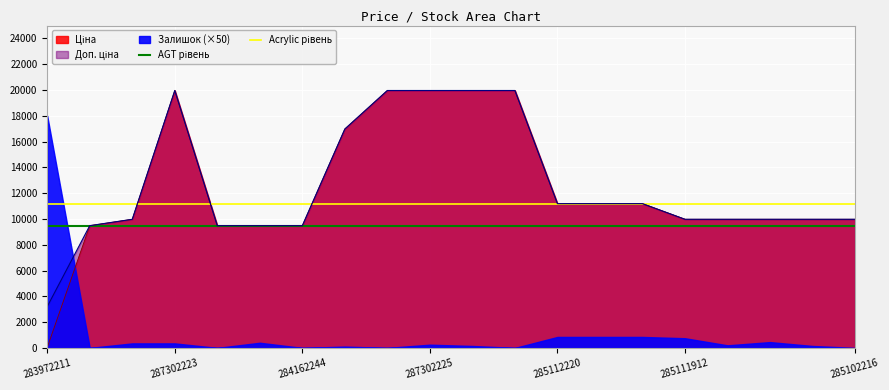

What is the lowest value of the Acrylic рівень series?

11188.2